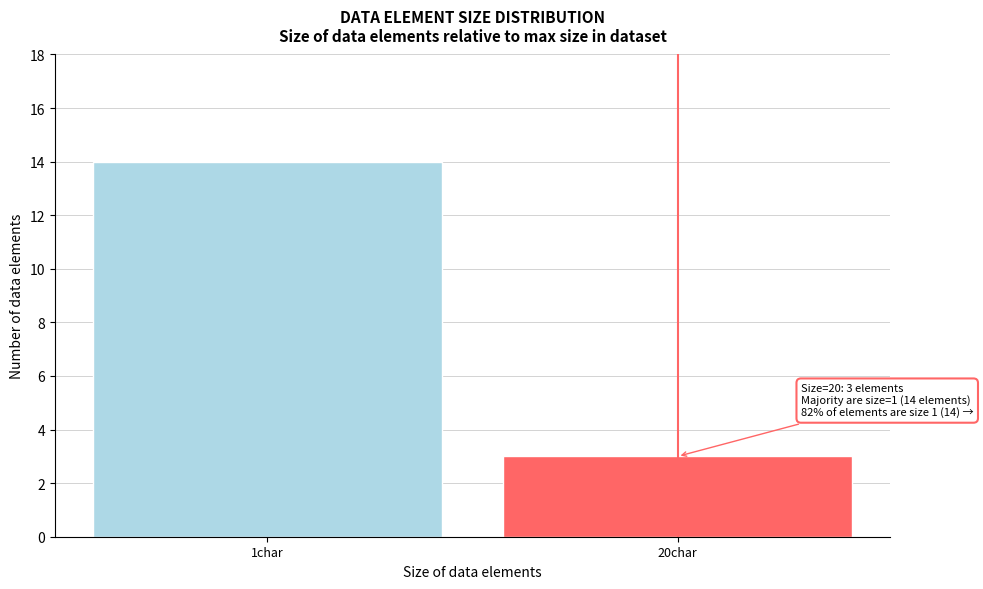

Reading left to right, what are all the values shown in this chart?

1char=14	20char=3